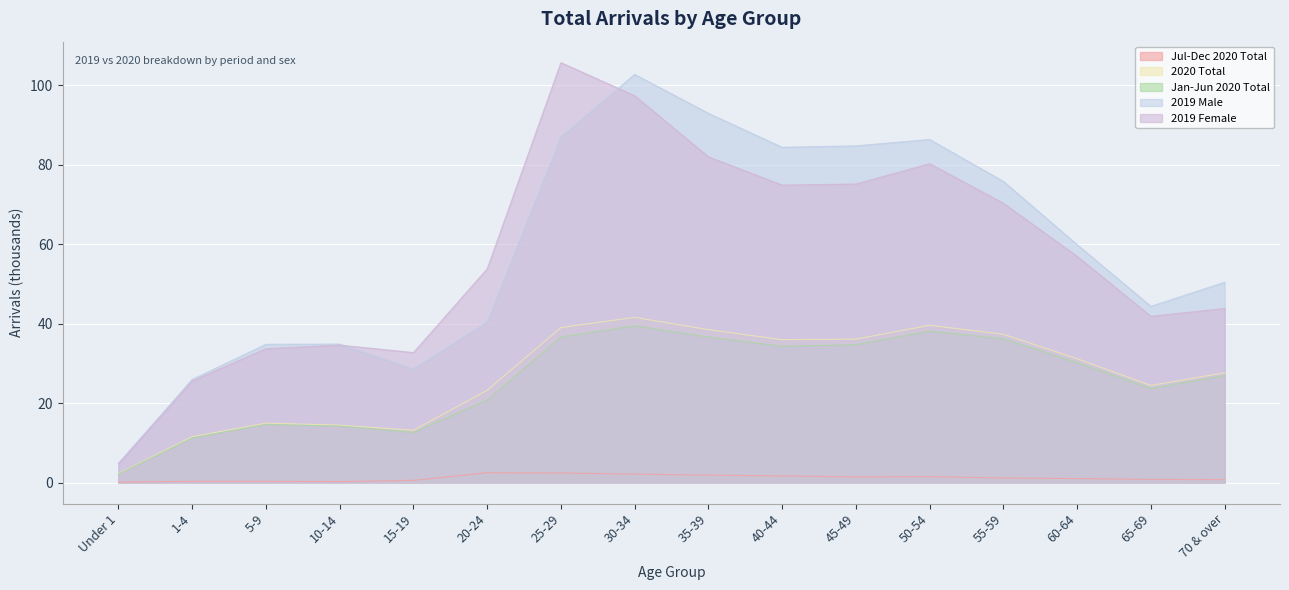

The value of 2019 Male at 55-59 is 75.8. True or false?

True